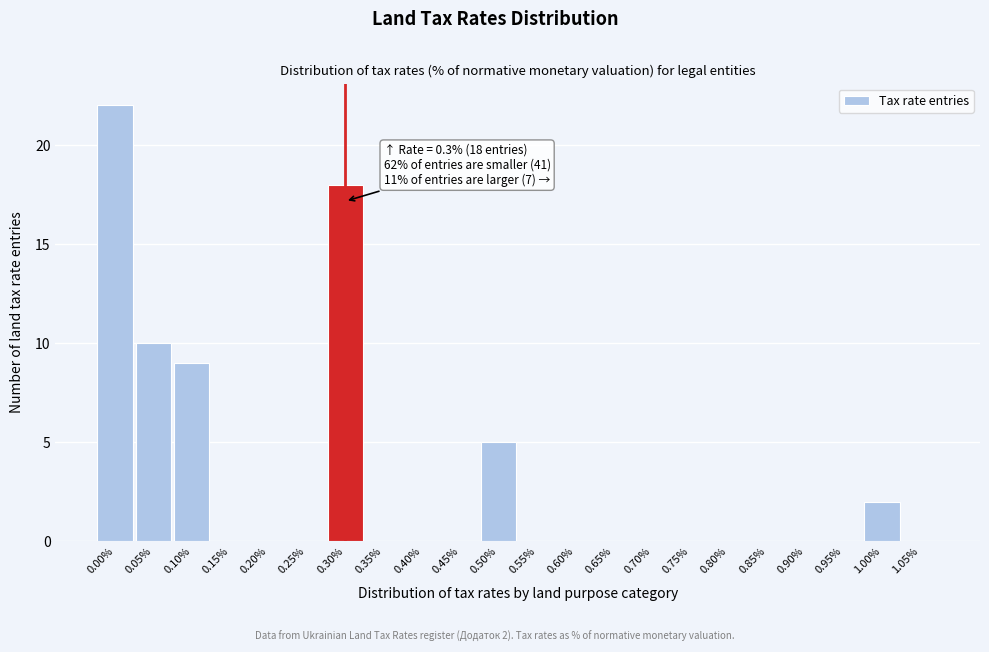

Which range on the x-axis has the tallest bar?

-0.025 to 0.025